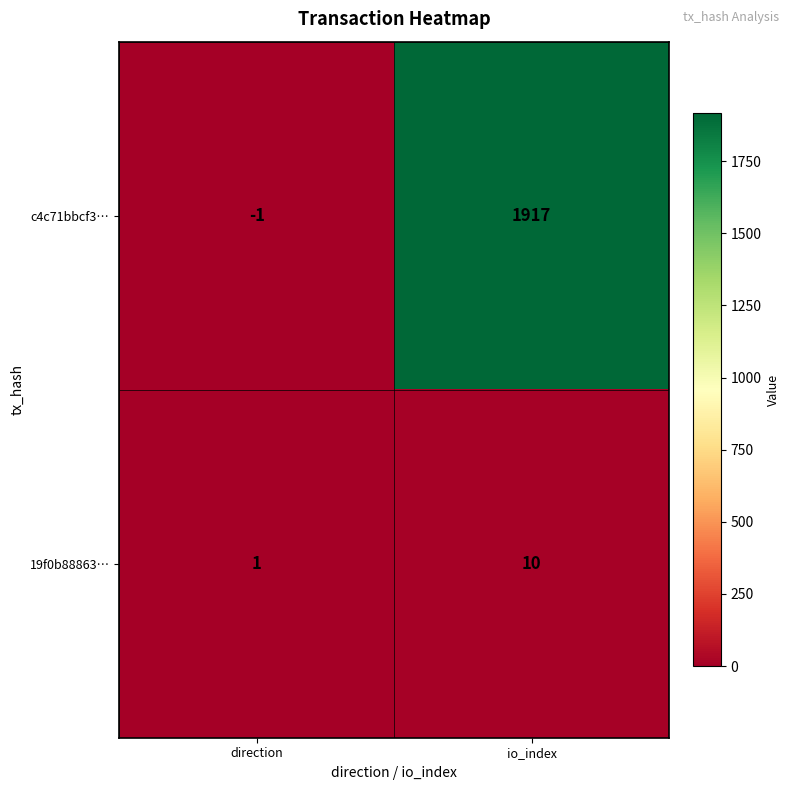

Which series has the largest range (max minus min)?

c4c71bbcf3…